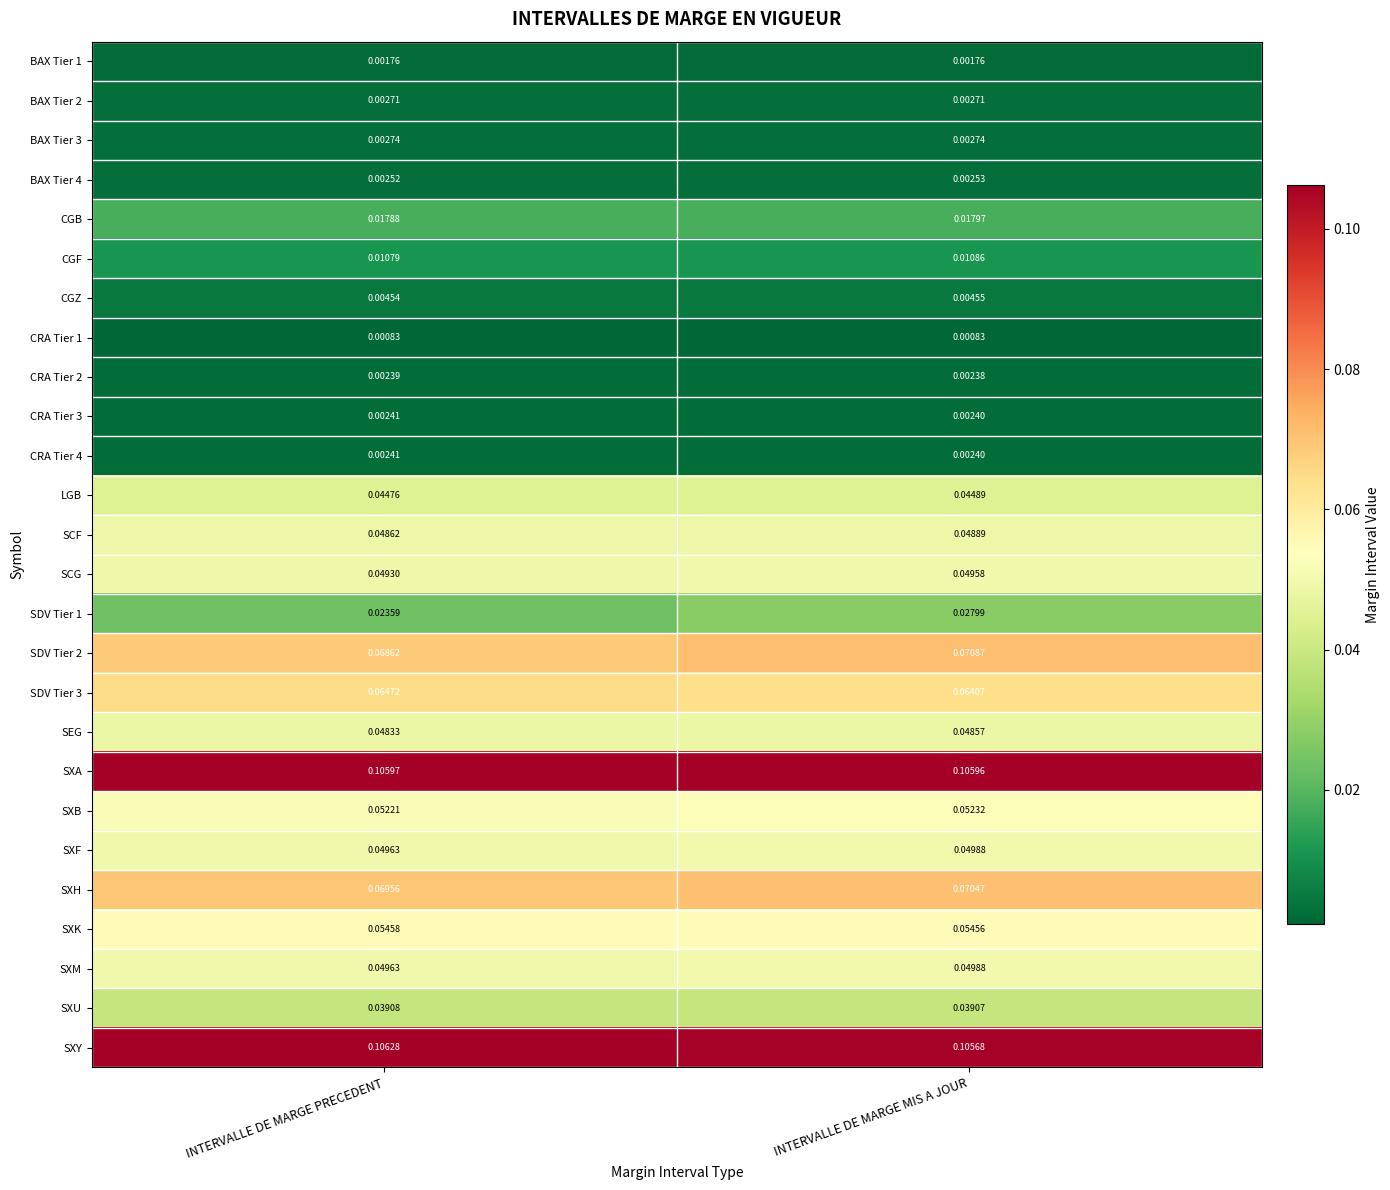

At which category is the sum across all series the highest?

INTERVALLE DE MARGE MIS A JOUR